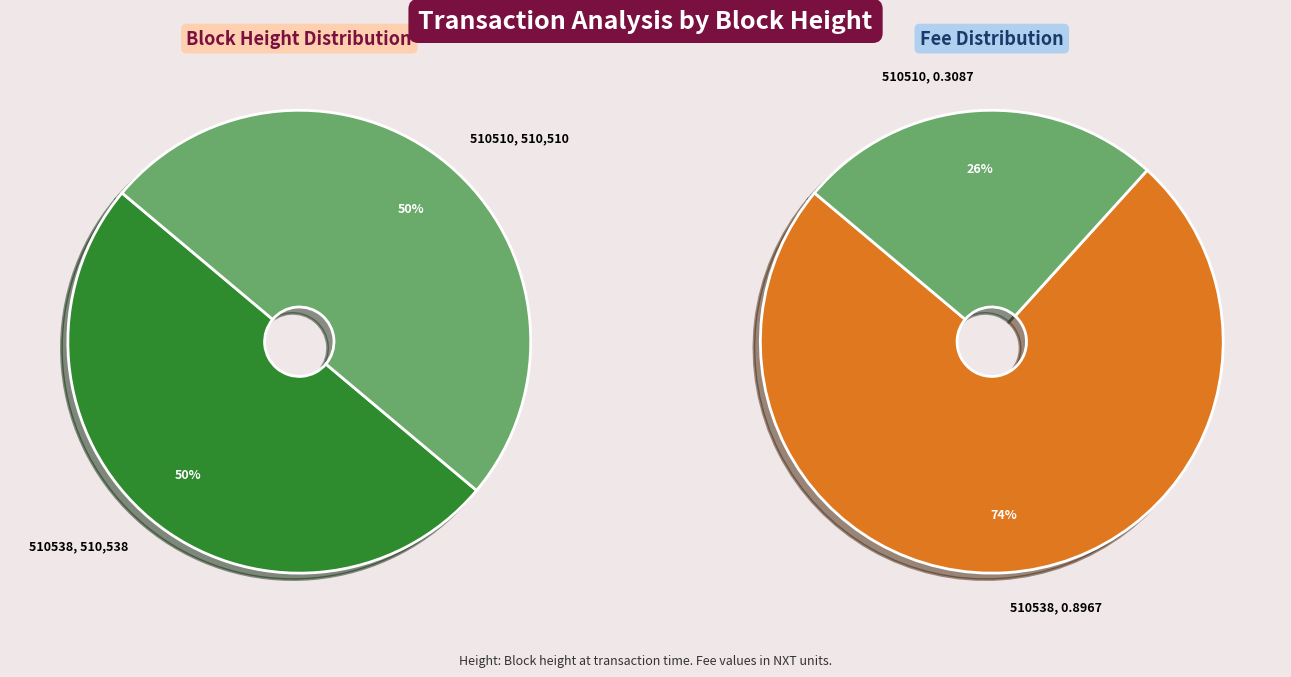

Combined, what portion of the pie is 510510 and 510538?

100.0%